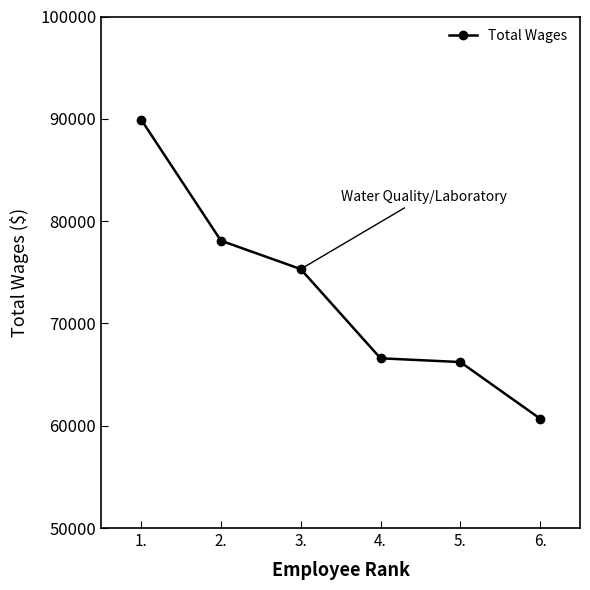

What is the label of the 2nd point from the left?

2.